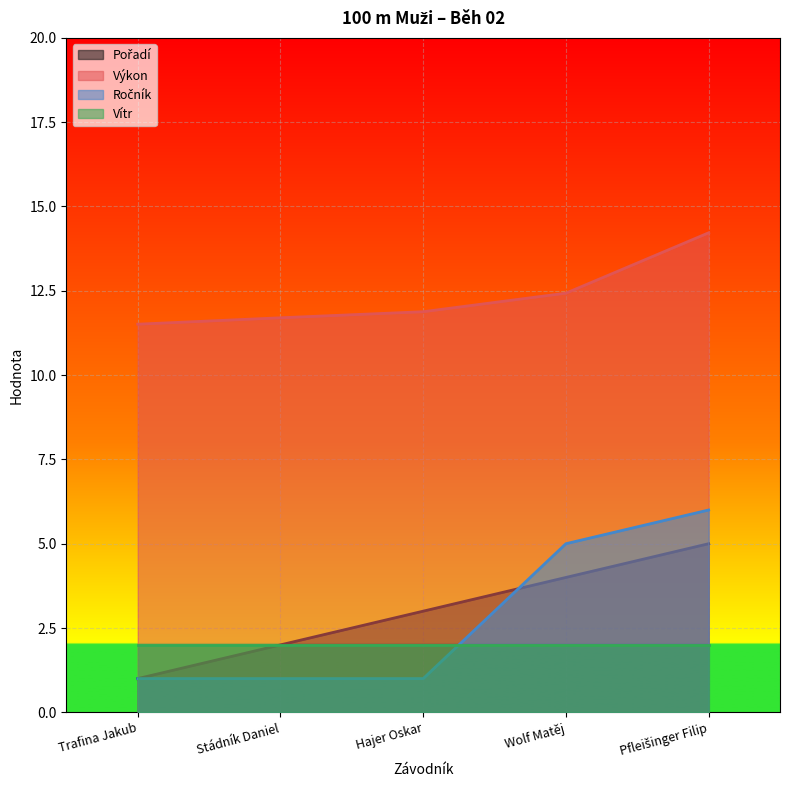

What is the difference between the second highest and second lowest values in the Pořadí series?

2.0